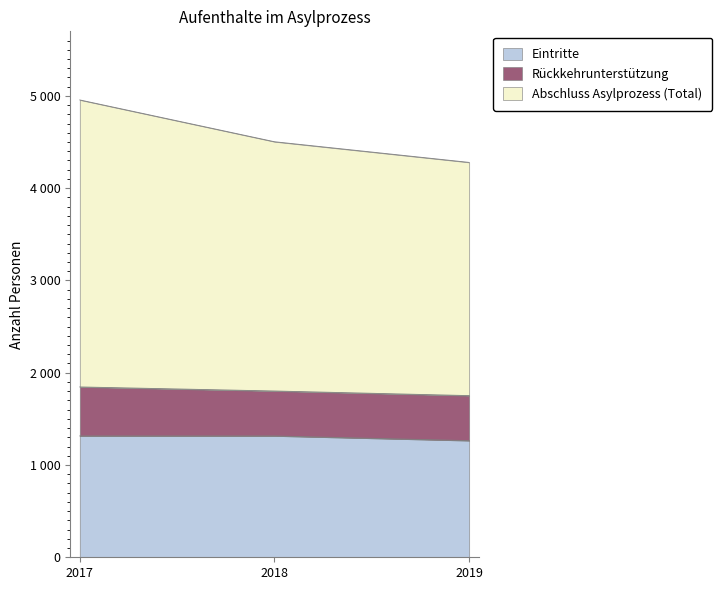

True or false: Eintritte has a value of 607 at 2017.

False